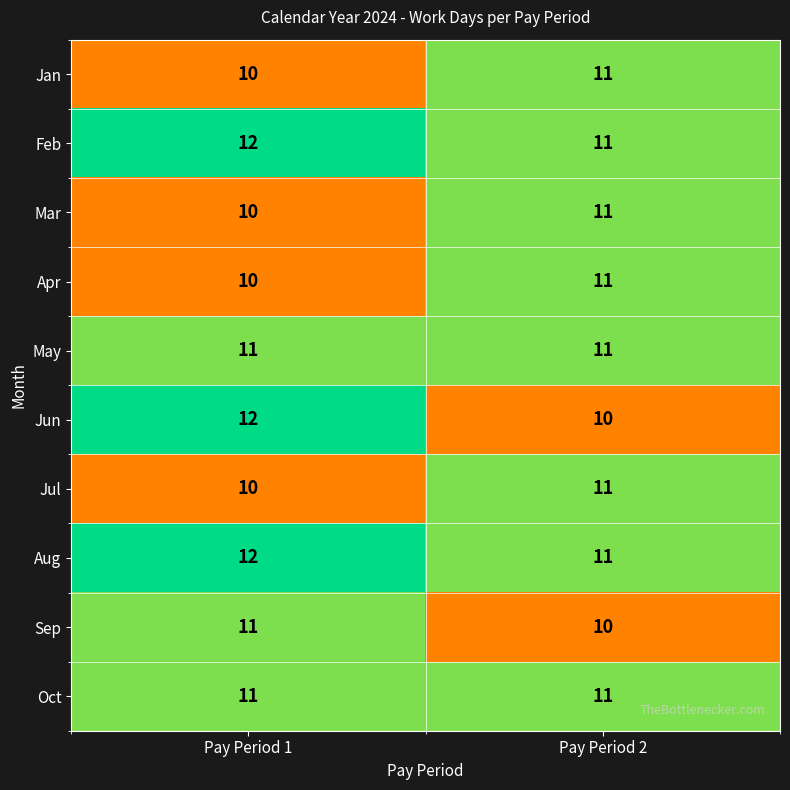

Reading right to left, extract all data points from this chart.

Jan: 11	10
Feb: 11	12
Mar: 11	10
Apr: 11	10
May: 11	11
Jun: 10	12
Jul: 11	10
Aug: 11	12
Sep: 10	11
Oct: 11	11